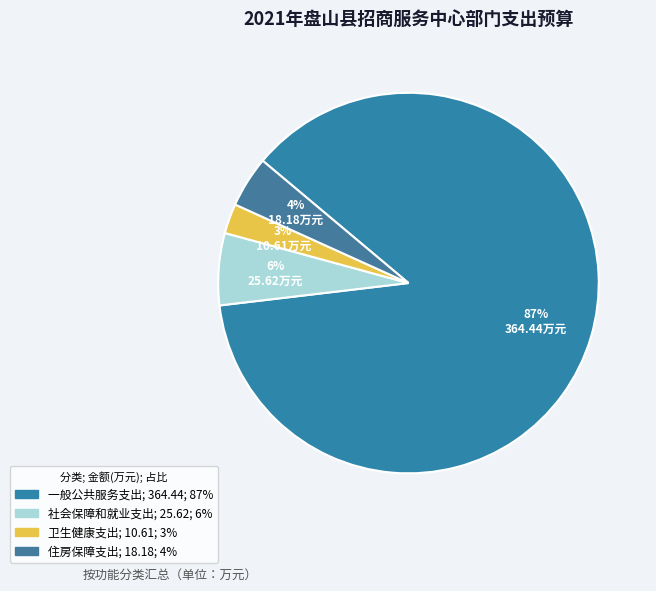

How many slices are in this pie chart?

4